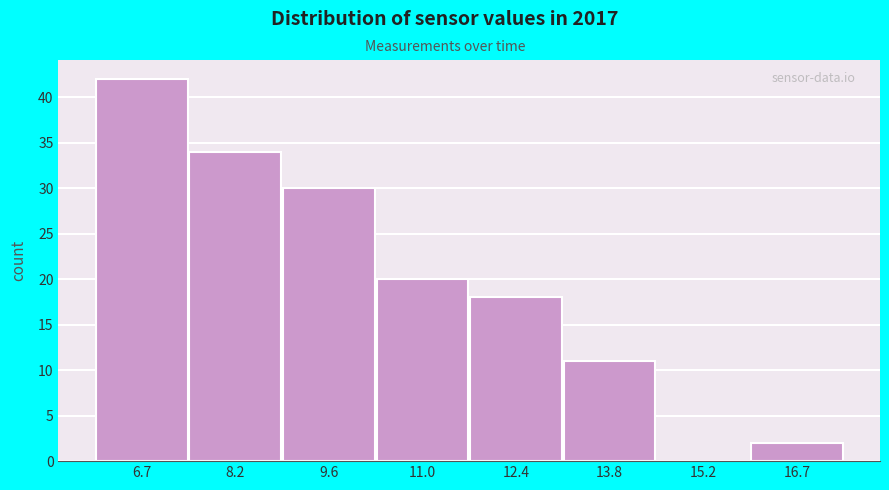

Reading left to right, transcribe this chart: for each bar, give the range it covers on the x-axis and its height. Neither the bar edges nor the heights are printed on the chart, so give them approximately, as read against the axes.

6.0 to 7.4: 42
7.4 to 8.8: 34
8.8 to 10.2: 30
10.2 to 11.8: 20
11.8 to 13.2: 18
13.2 to 14.6: 11
14.6 to 16.0: 0
16.0 to 17.4: 2